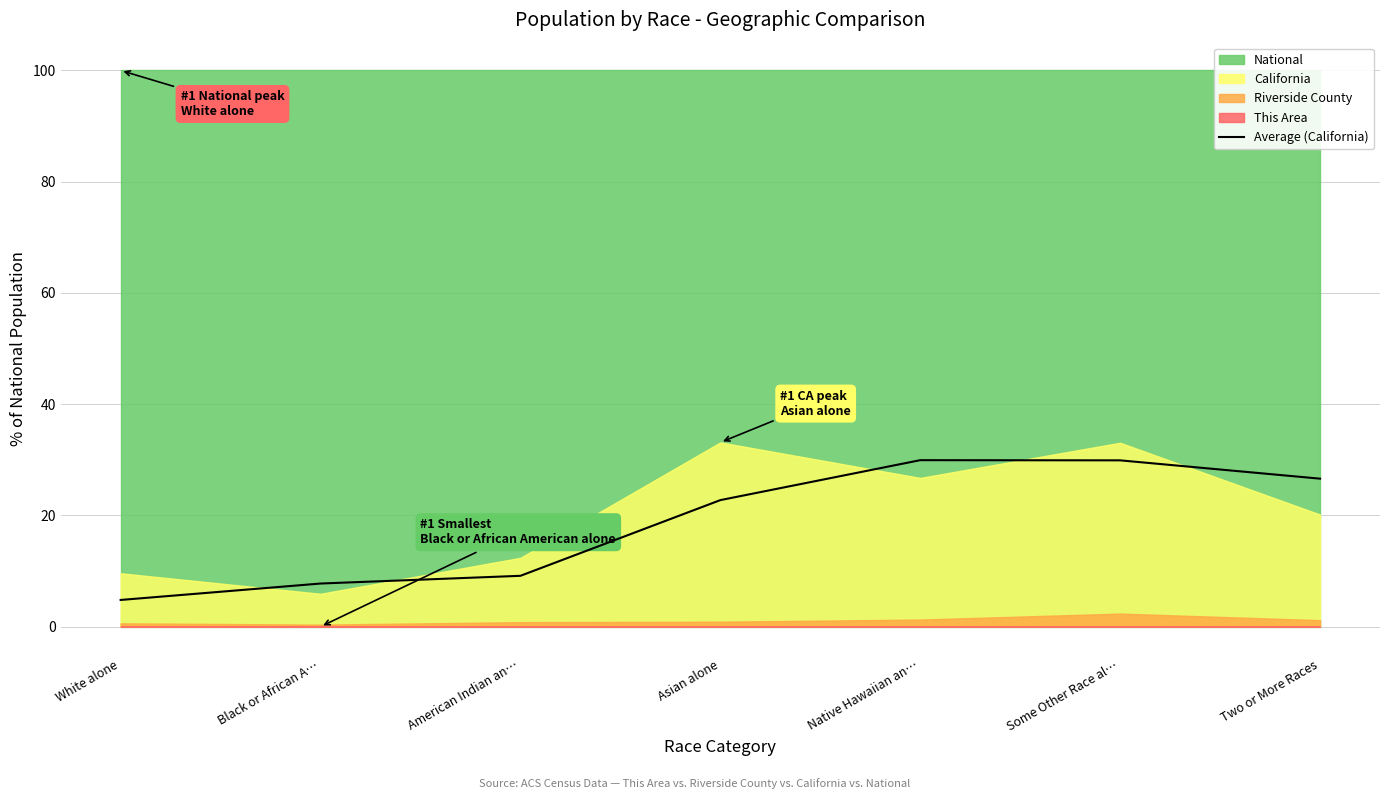

Where is the first local maximum?

Native Hawaiian an…